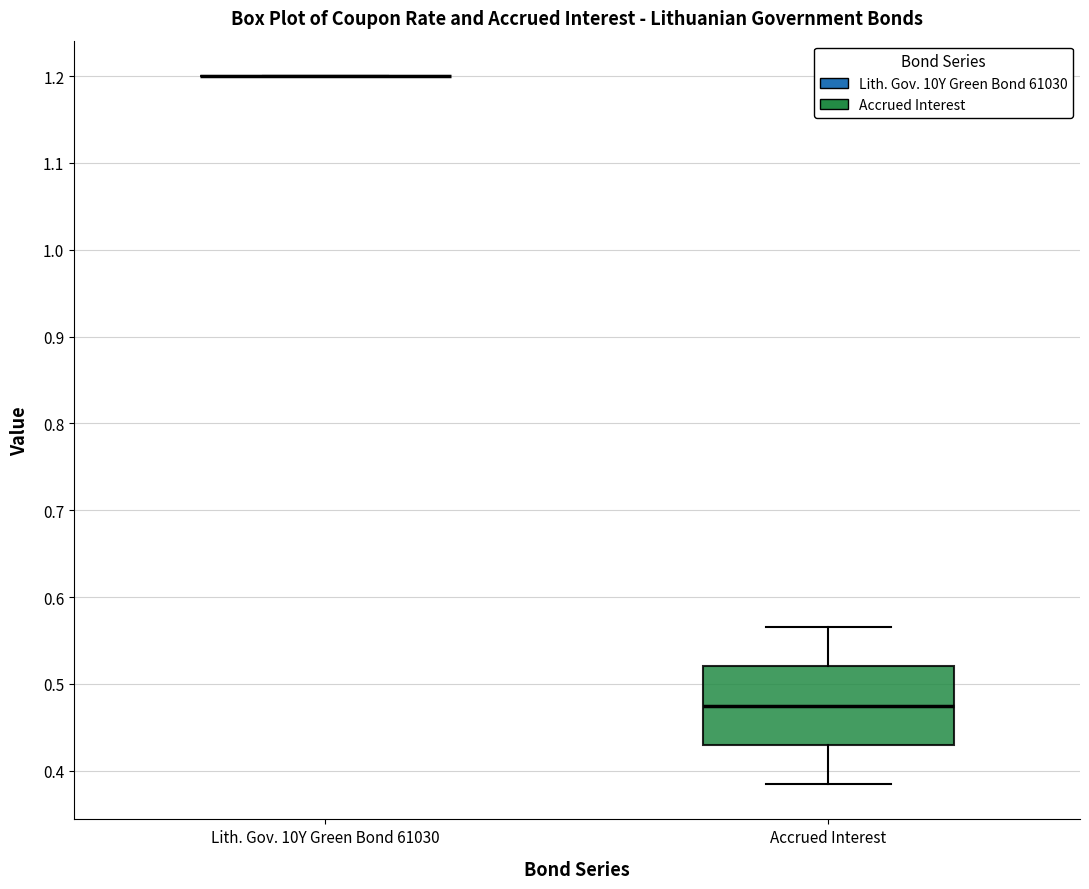

Reading left to right, transcribe this box plot: for each box, give where its median line is, the range the box spans, and where its two whiskers end, as read against the y-axis. The values are not printed on the chart, so give them approximately, as read against the axis.

Lith. Gov. 10Y Green Bond 61030: box collapsed to a line at 1.20, whiskers 1.20 to 1.20
Accrued Interest: median 0.48, box 0.43 to 0.52, whiskers 0.38 to 0.57